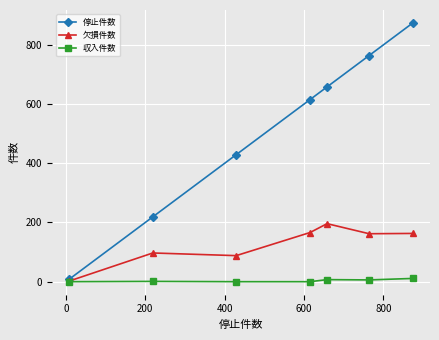

Which series has the widest spread of values?

停止件数